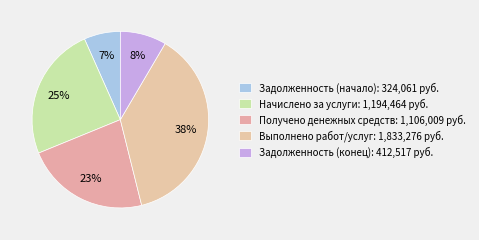

Which category has the smallest portion of the pie?

Задолженность (начало)